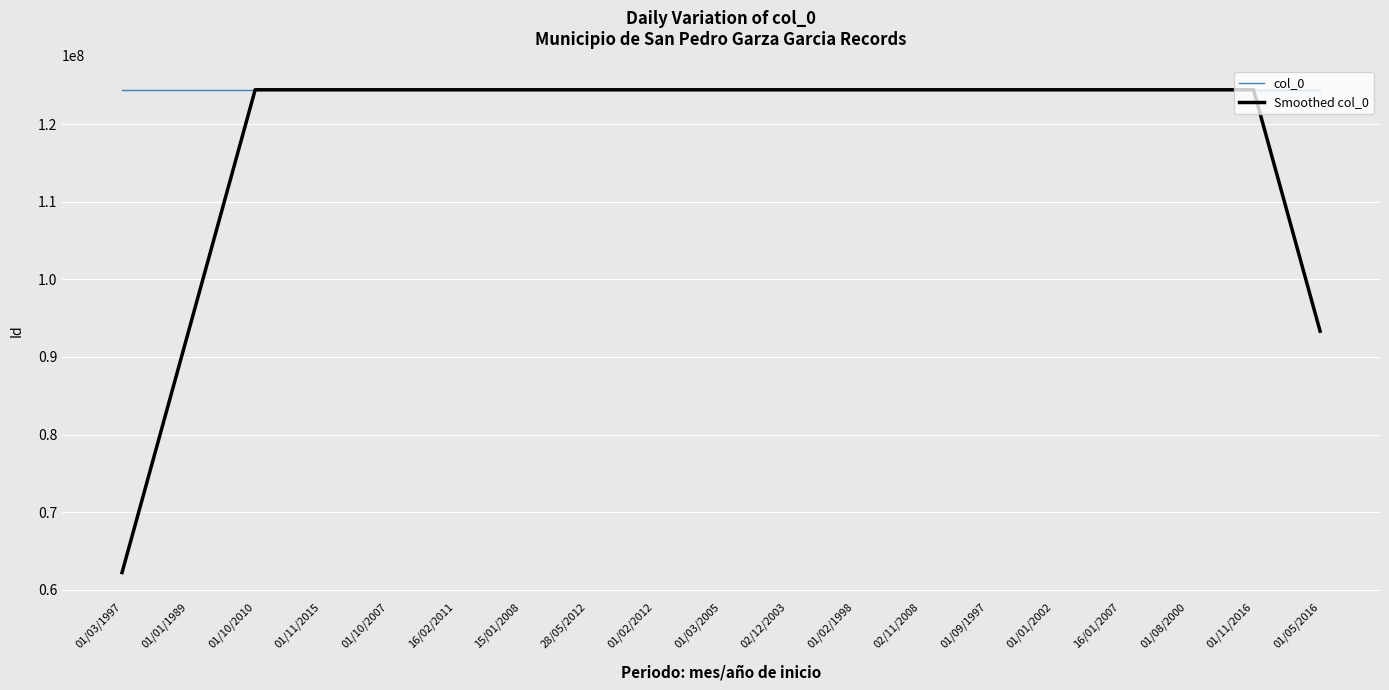

What is the lowest value of the col_0 series?

124418952.0